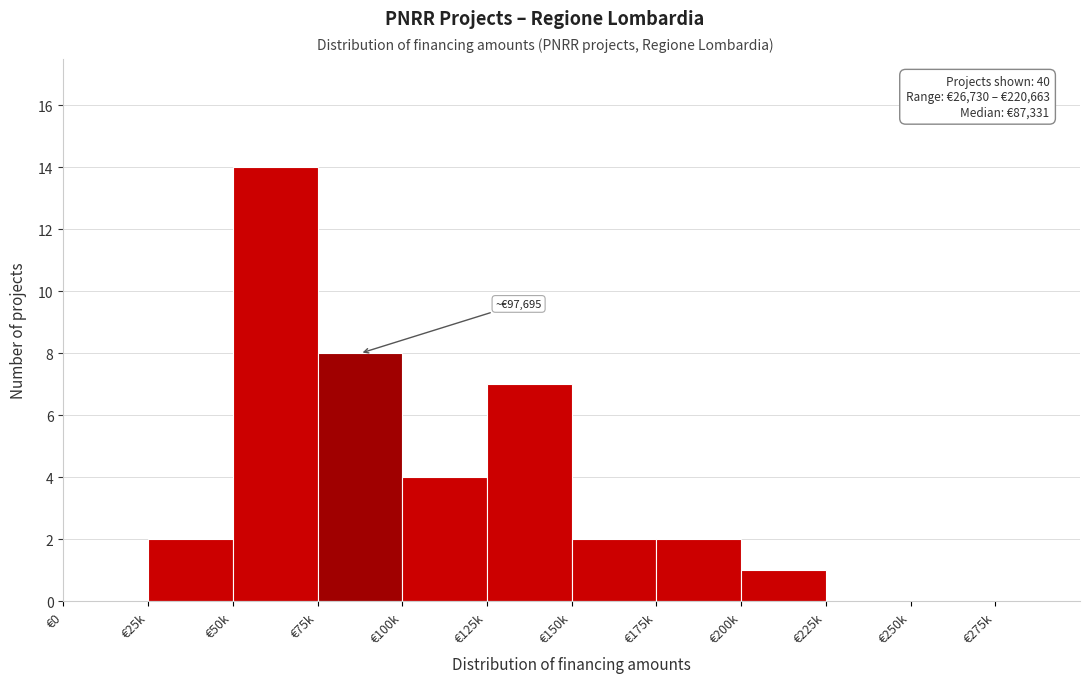

Reading left to right, what are all the values shown in this chart?

€0=0	€25k=2	€50k=14	€75k=8	€100k=4	€125k=7	€150k=2	€175k=2	€200k=1	€225k=0	€250k=0	€275k=0